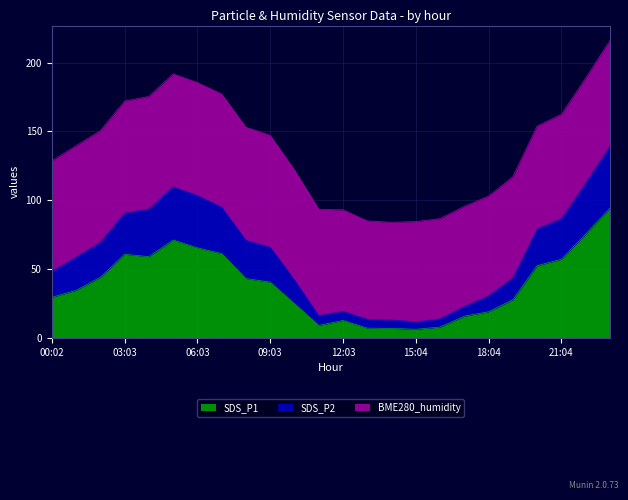

At which label does SDS_P2 reach its peak?

23:05